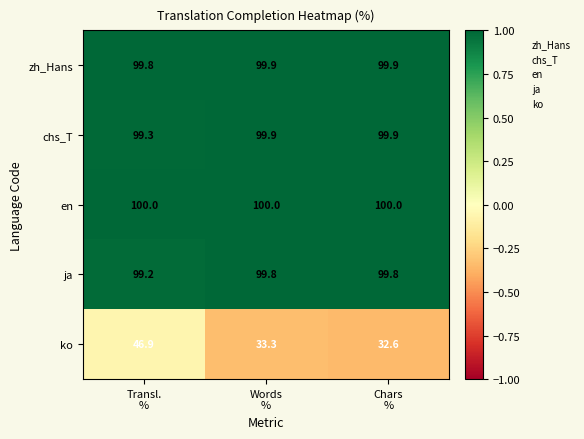

What is the difference between the maximum and minimum values in the ko series?

14.3